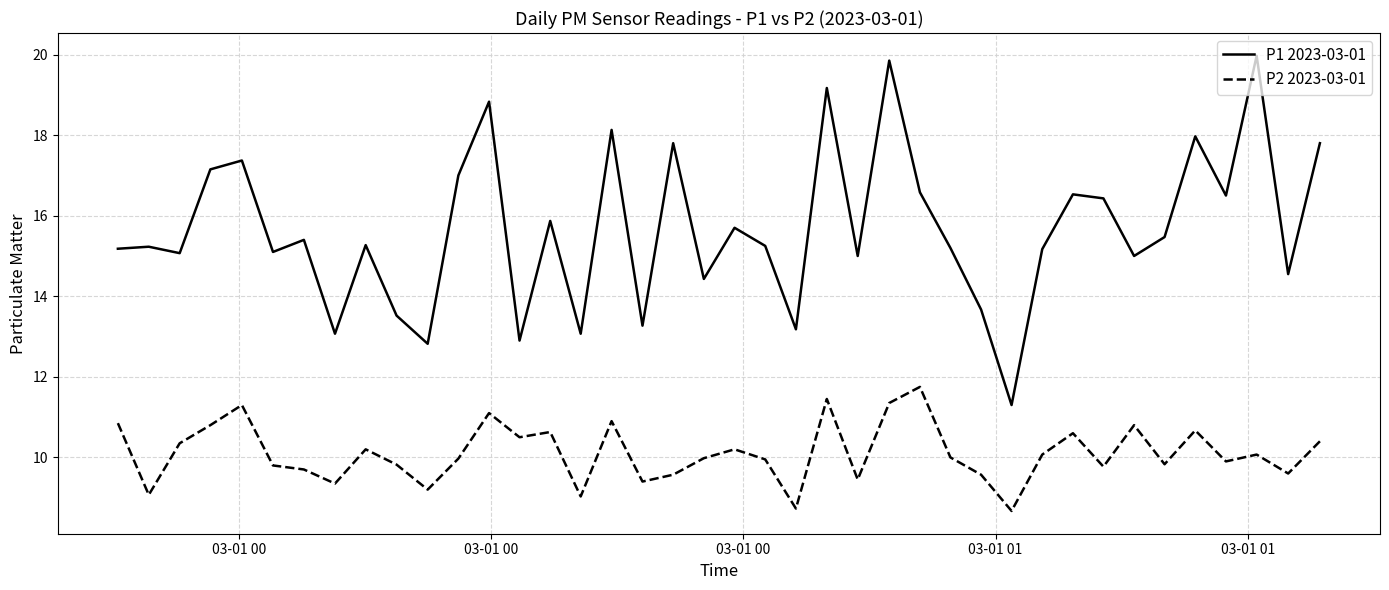

What is the maximum value for P1 2023-03-01?

20.0